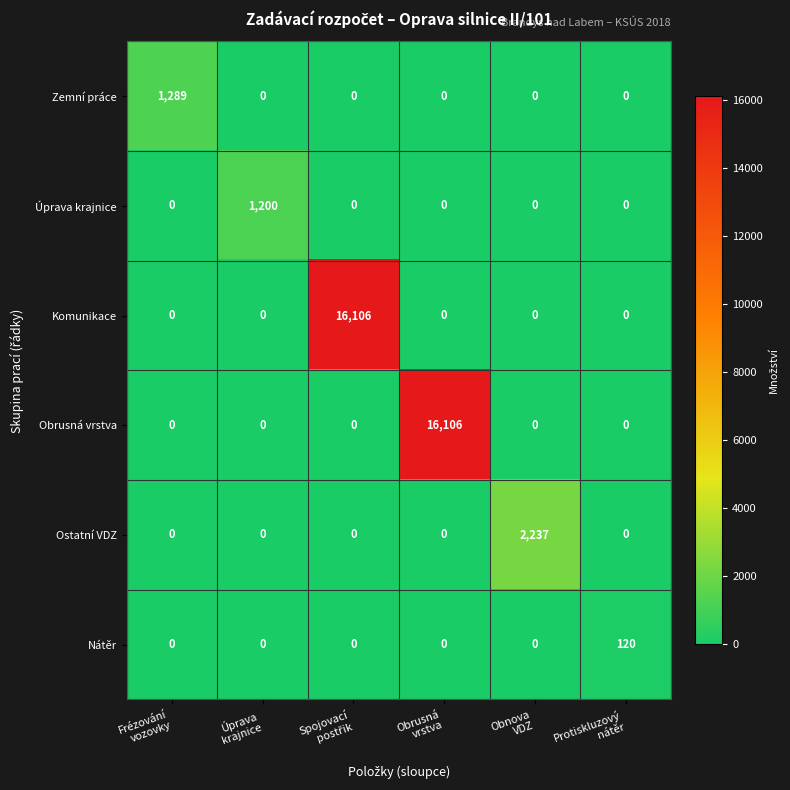

What is the maximum value for Obrusná vrstva?

16106